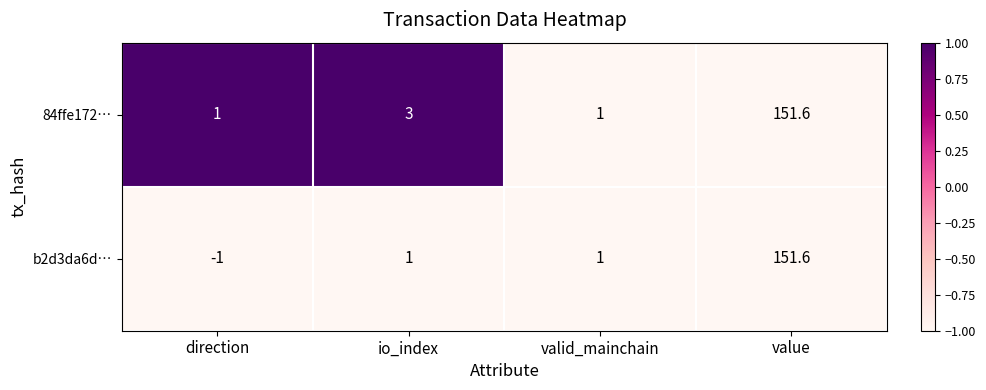

At io_index, list the series in order from largest to smallest.

84ffe172…, b2d3da6d…